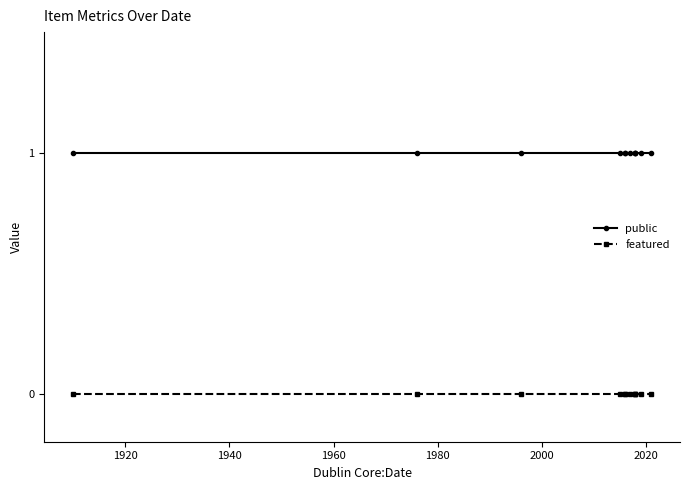

At how many categories does at least one series exceed 0?

12